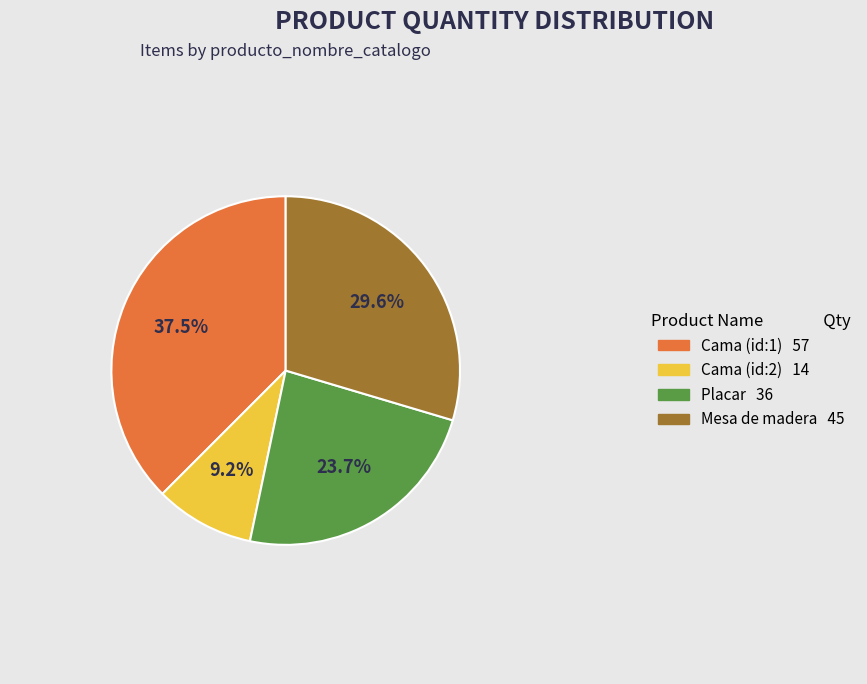

What percentage do Mesa de madera and Cama (id:2) together represent?

38.8%